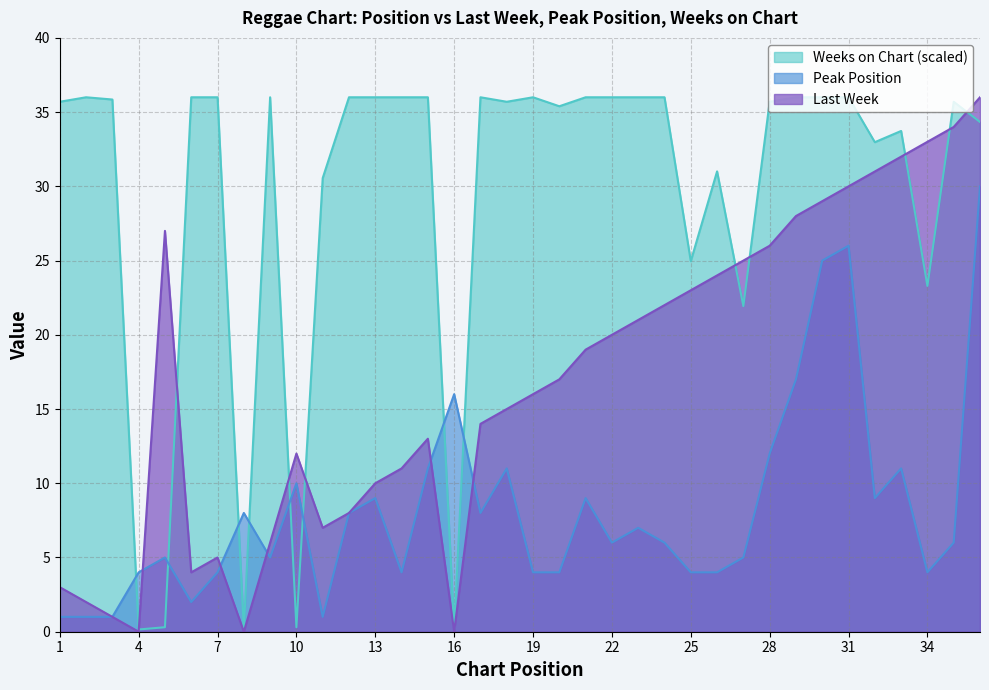

What is the value of the Peak Position point at the 16th from the left?

16.0